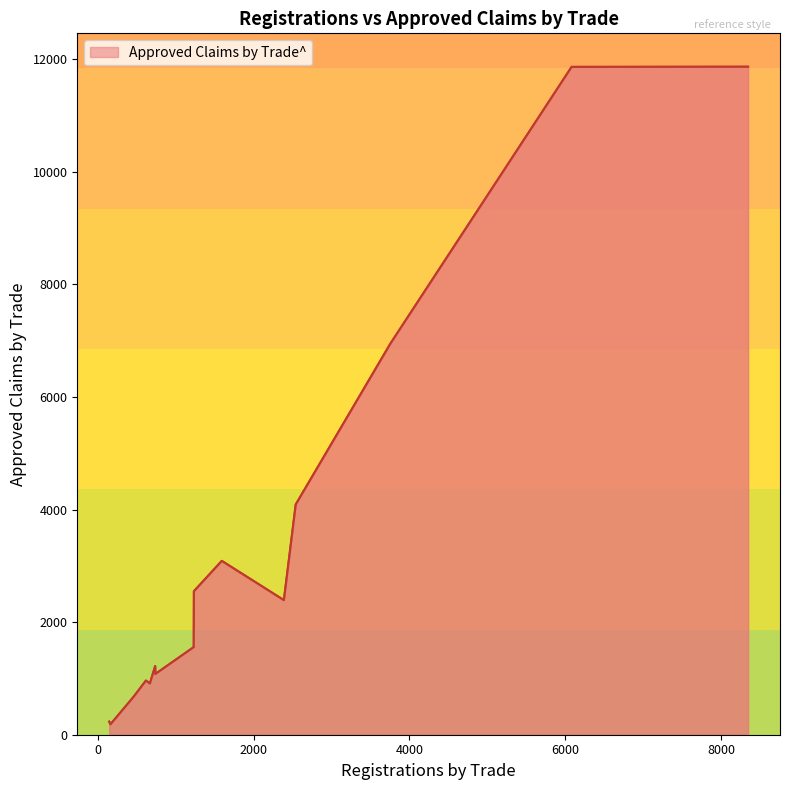

What is the maximum value shown in the chart?

11867